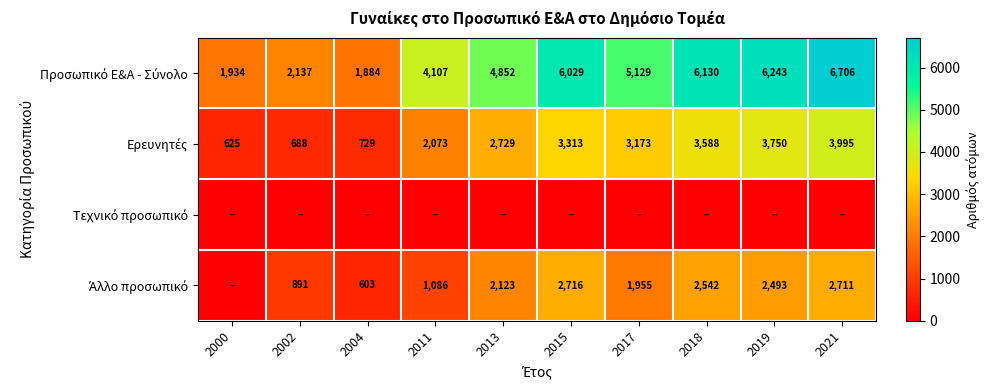

Which series changed the most between 2017 and 2021?

Προσωπικό Ε&Α - Σύνολο